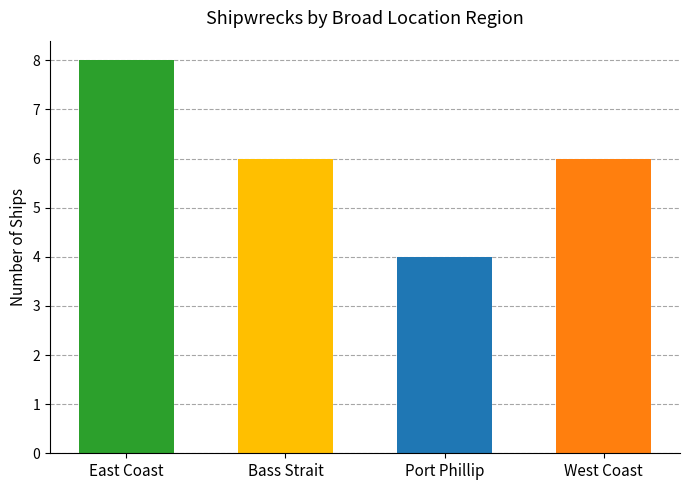

How many series are shown in this chart?

1